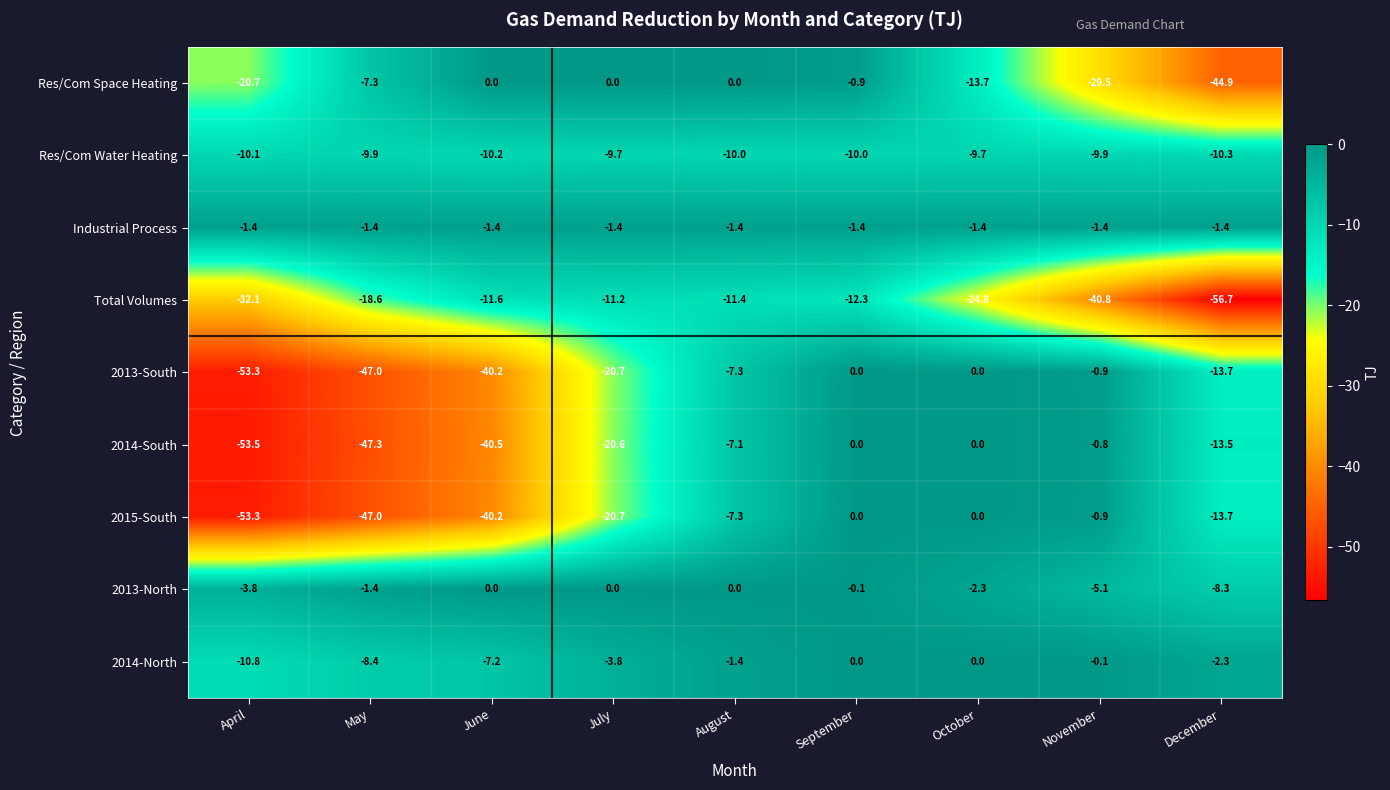

What is the total value across all series at October?

-51.9